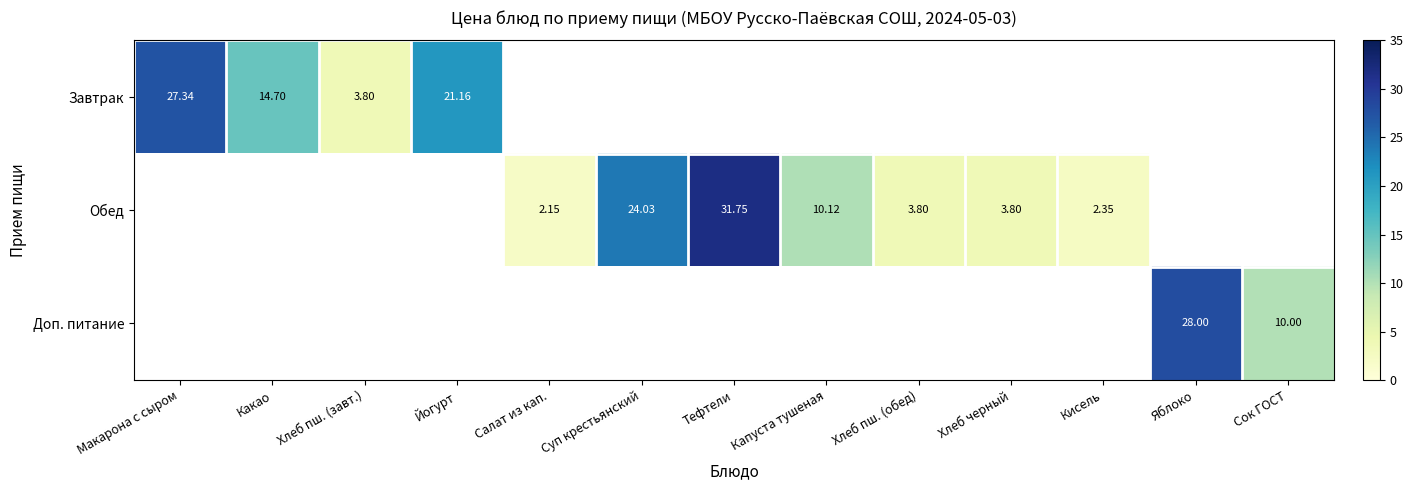

How many data points does each series have?

13